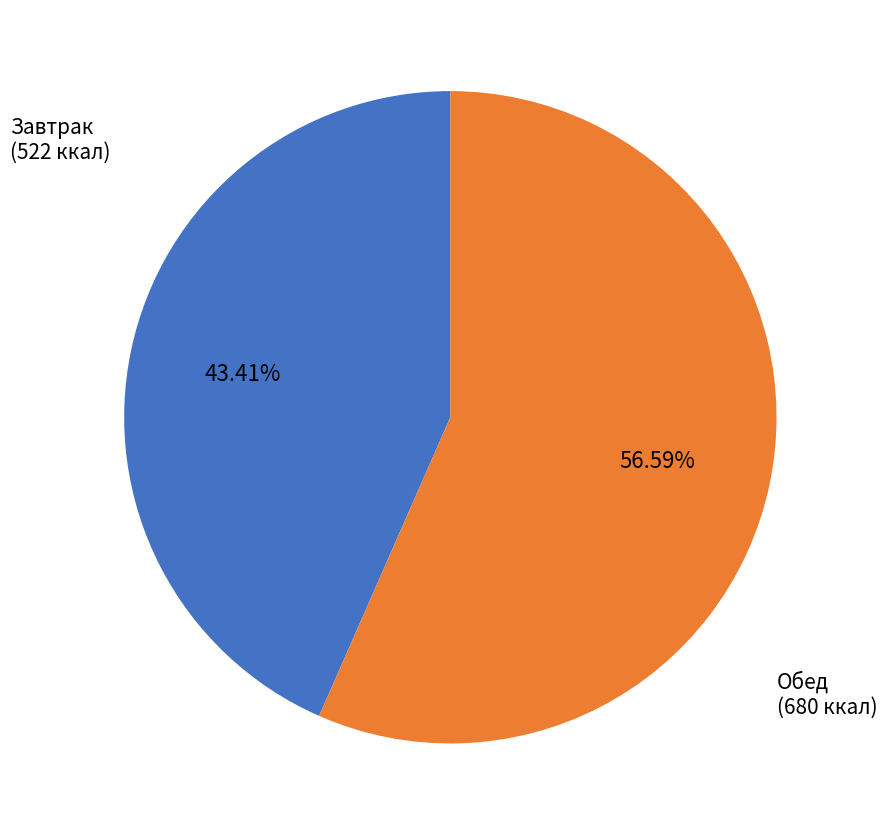

Is there any slice that represents more than half of the pie?

Yes